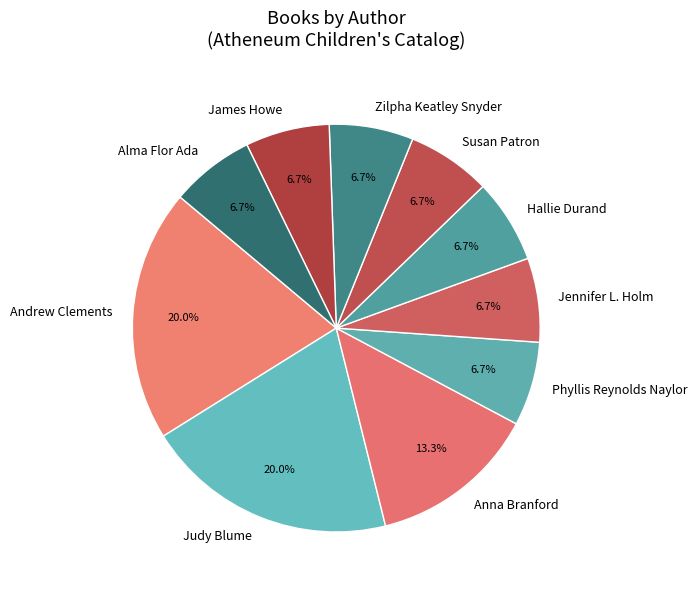

Is there any slice that represents more than half of the pie?

No